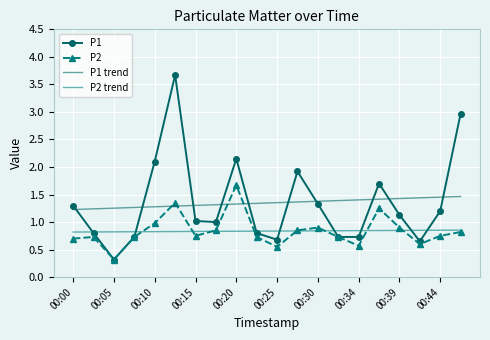

True or false: P2 has more than 0 interior local peaks.

True